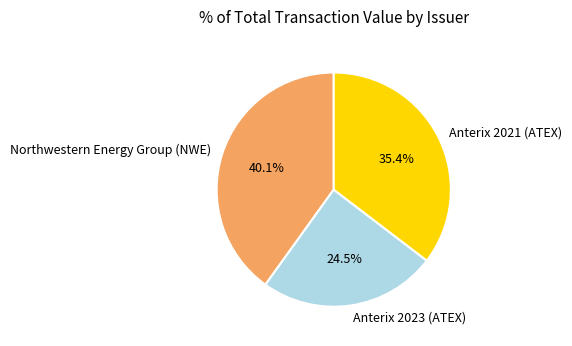

How many segments does this pie chart have?

3